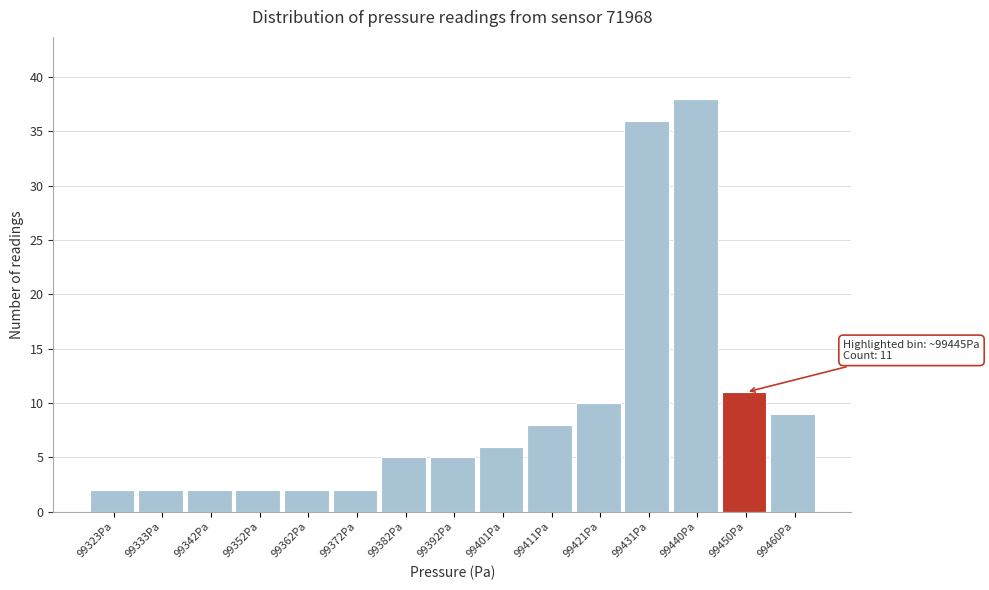

Over which range of the x-axis is the bar tallest?

99435.6 to 99445.4